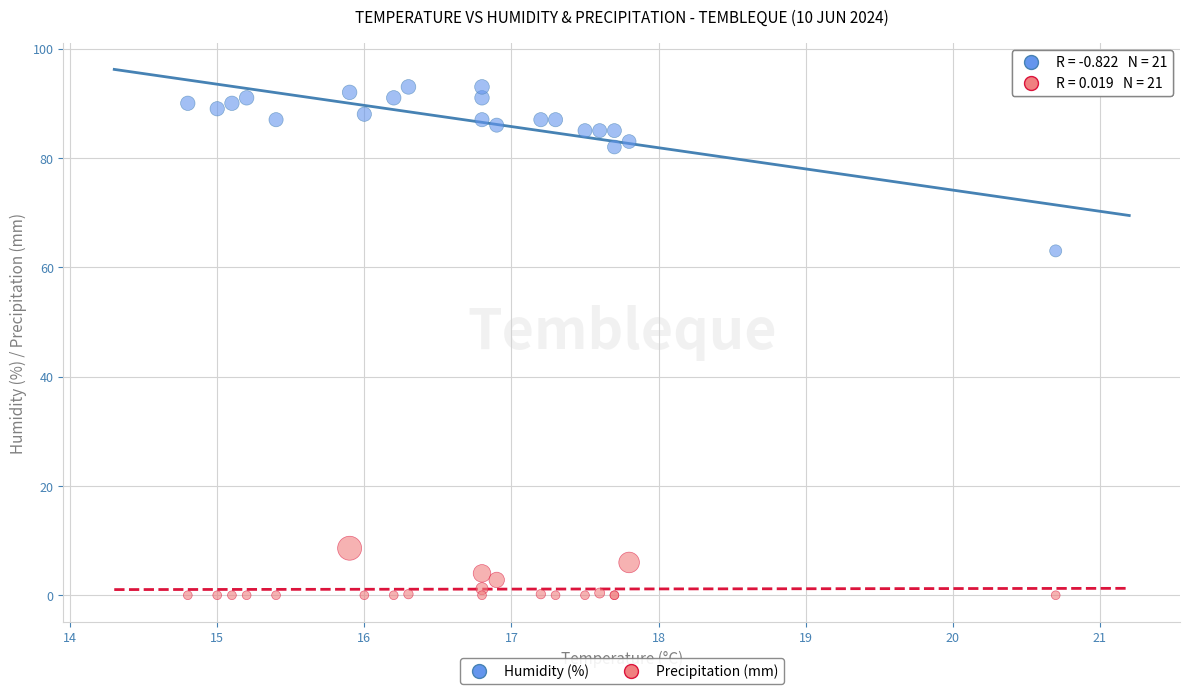

What is the X range (max minus min) for the scatter plot?

5.9